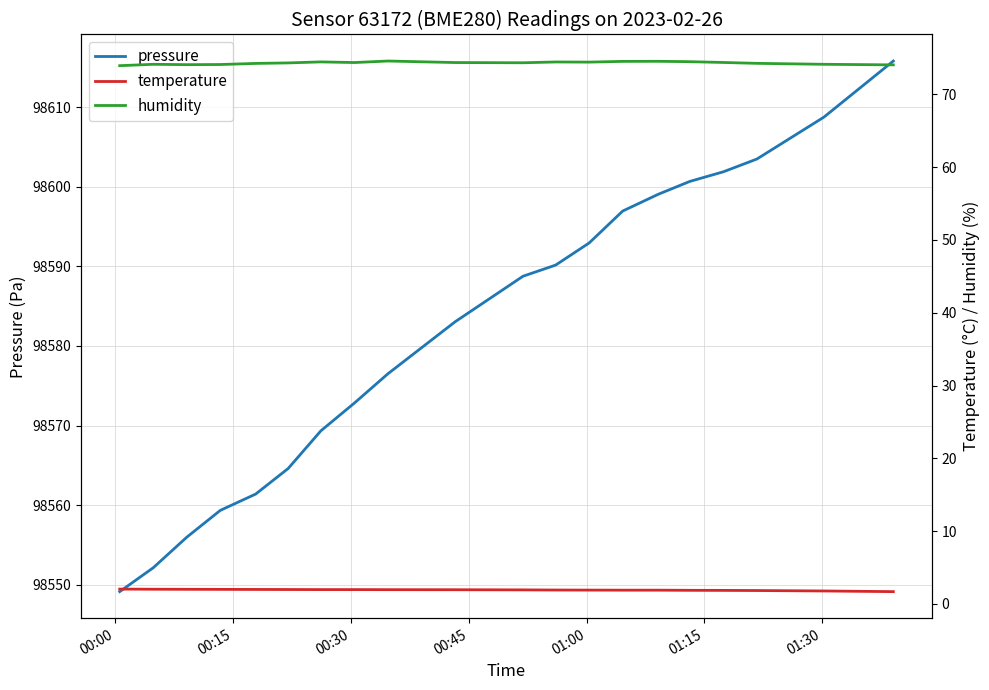

What is the maximum value for pressure?

98615.8